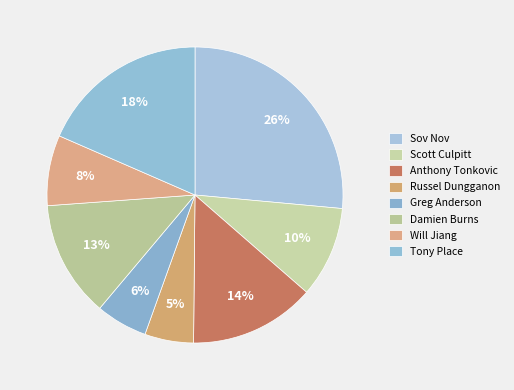

How many segments does this pie chart have?

8